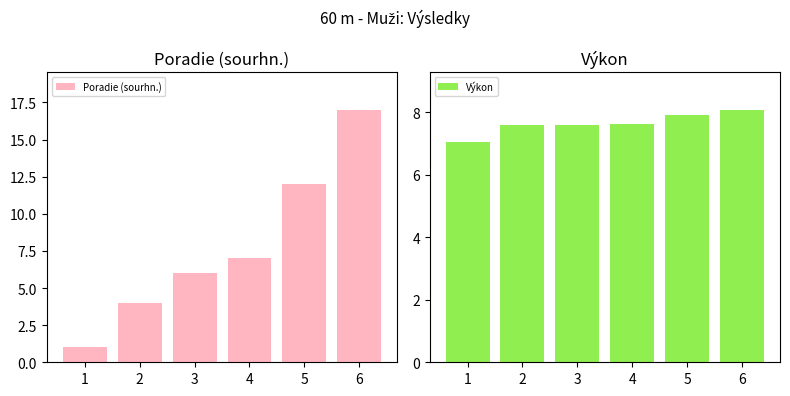

What value does the Výkon series have at 3?

7.6